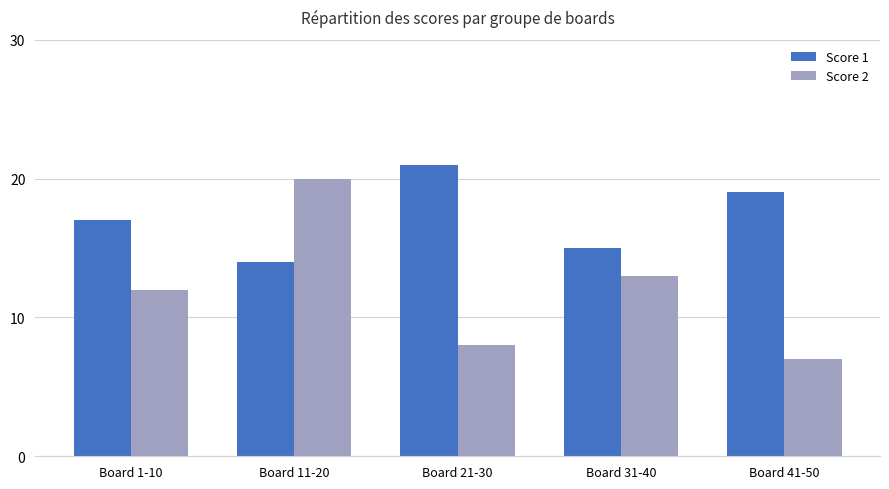

What is the difference between the maximum and minimum values in the Score 2 series?

13